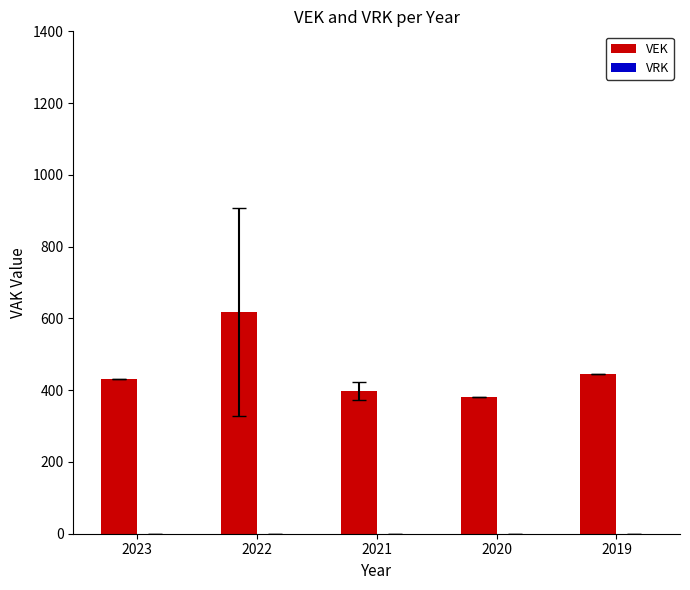

What is the greatest value displayed?

619